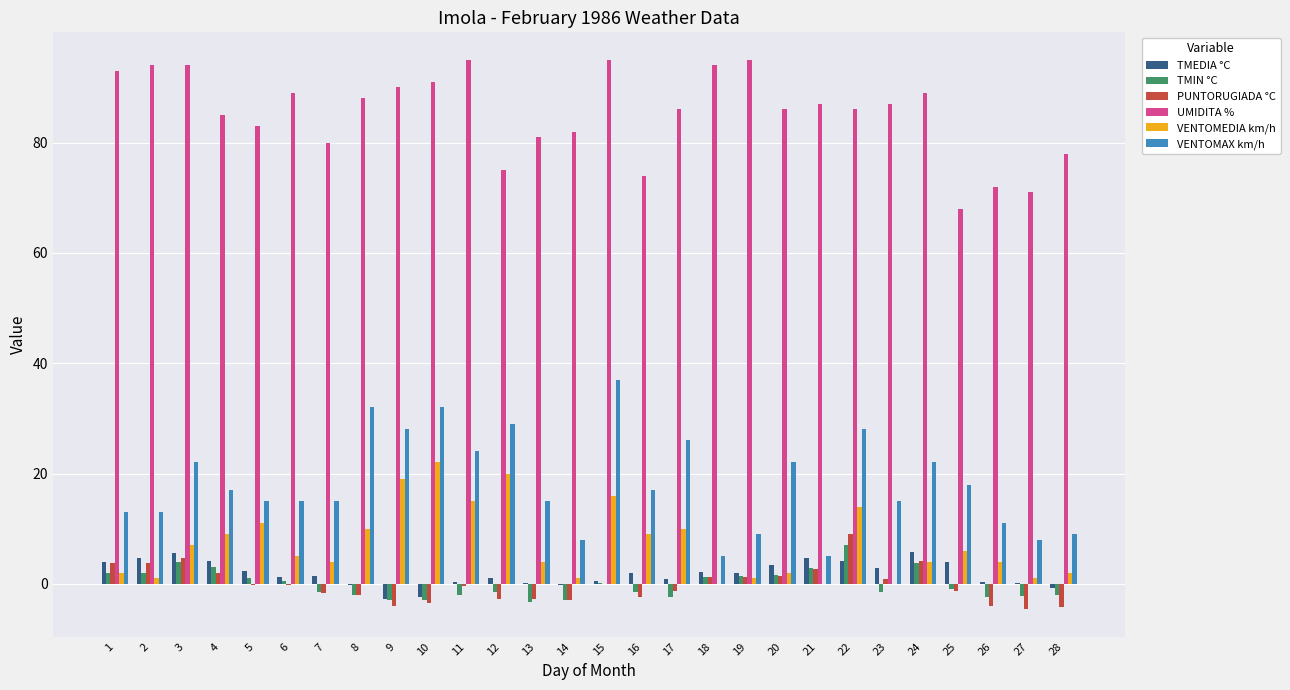

Is the value of UMIDITA % at 4 greater than the value of VENTOMEDIA km/h at 22?

Yes